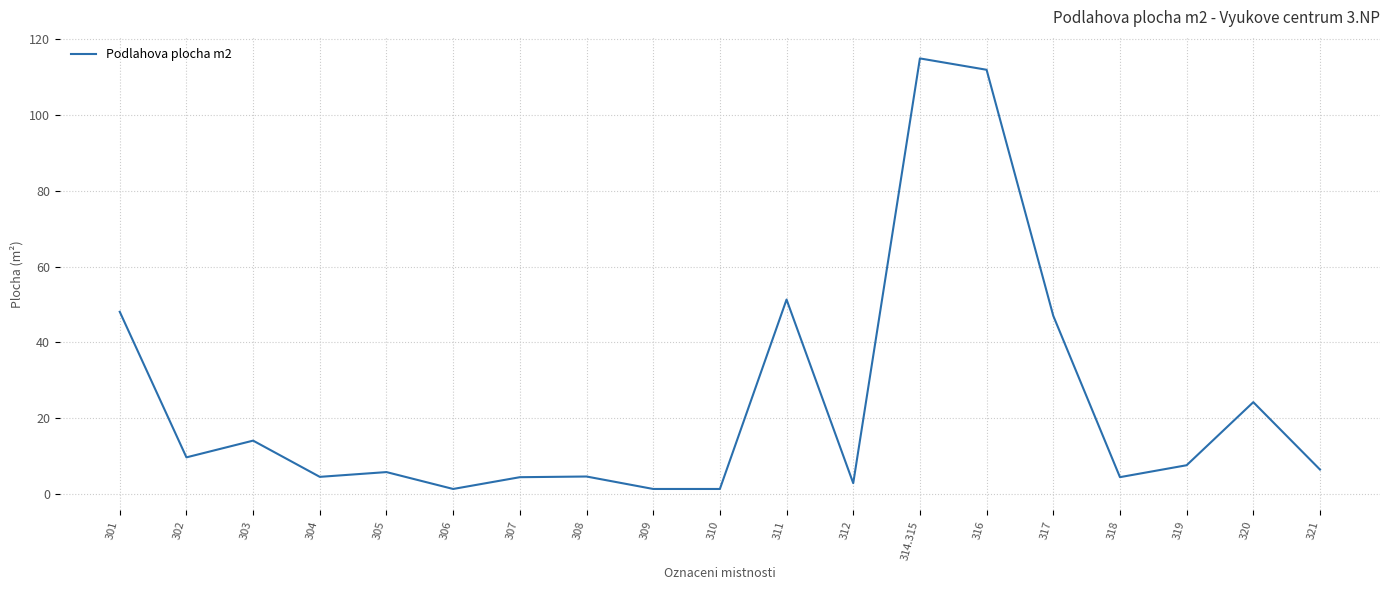

What value does the data have at 307?

4.4